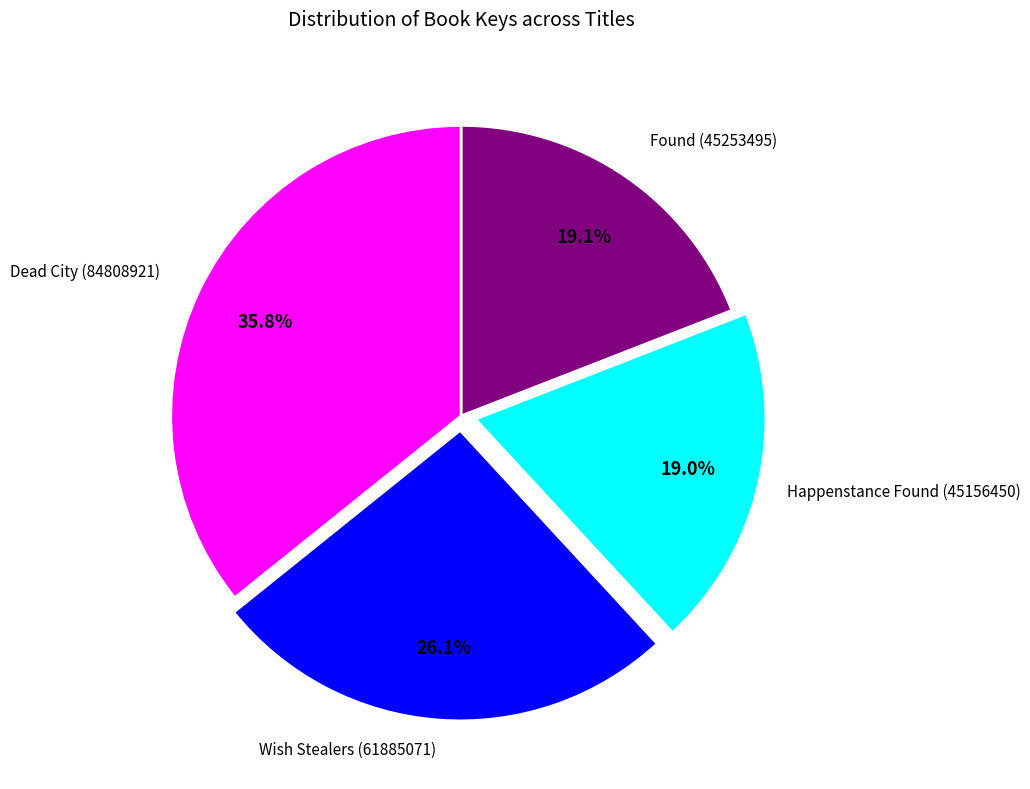

Does any single category account for the majority?

No